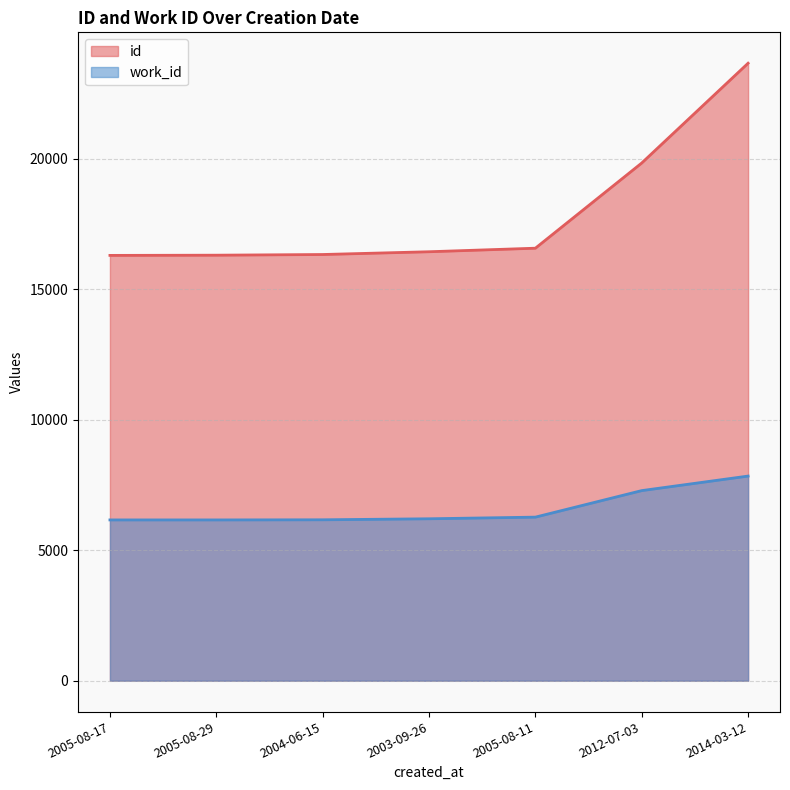

Between 2005-08-17 and 2014-03-12, which series saw the biggest shift?

id